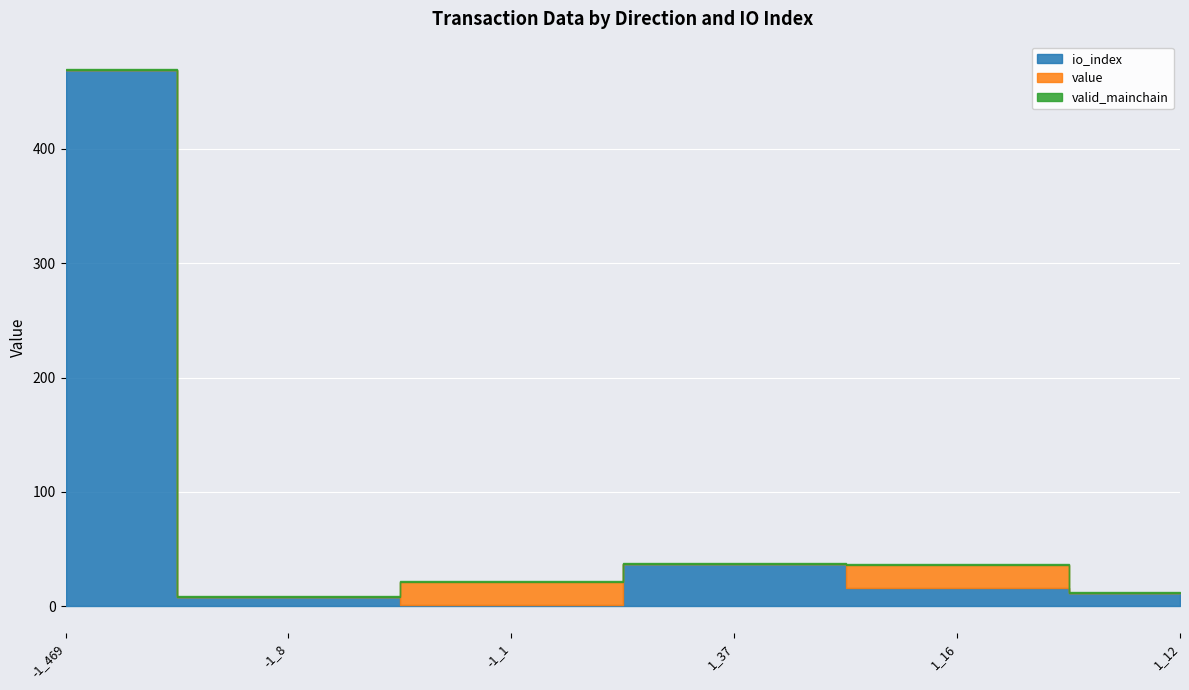

Where is io_index nearest to the value 235?

1_37